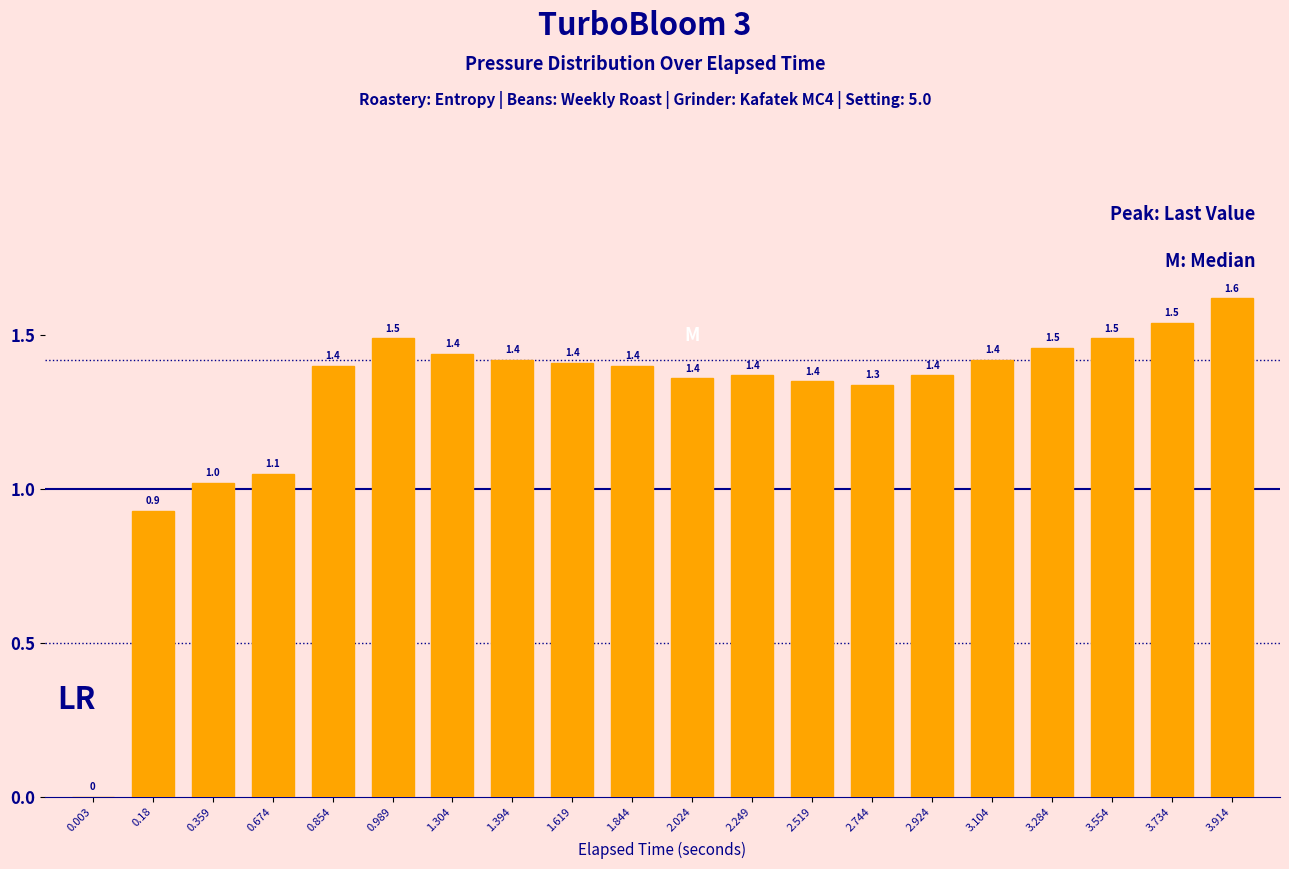

What is the greatest value displayed?

1.6